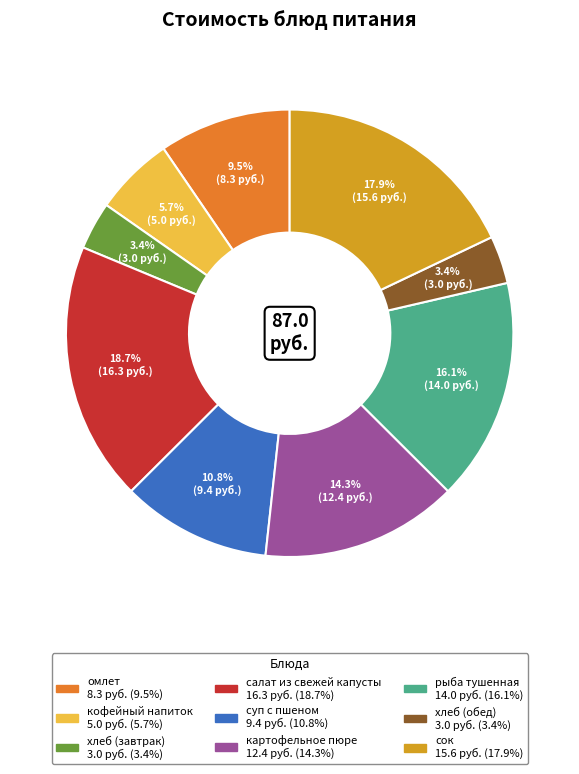

What is the largest slice in the pie chart?

салат из свежей капусты